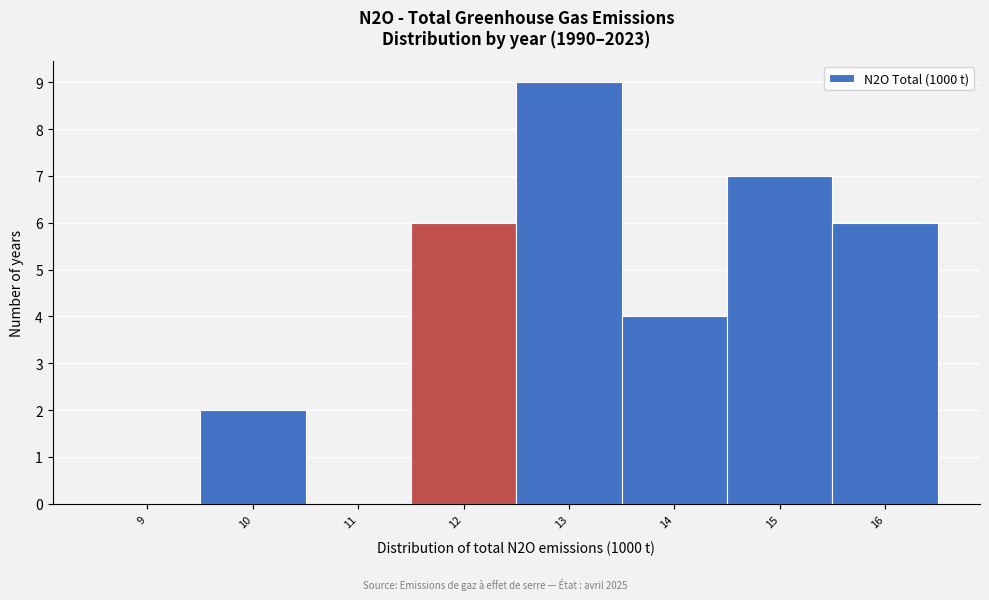

Which range on the x-axis has the tallest bar?

12.5 to 13.5